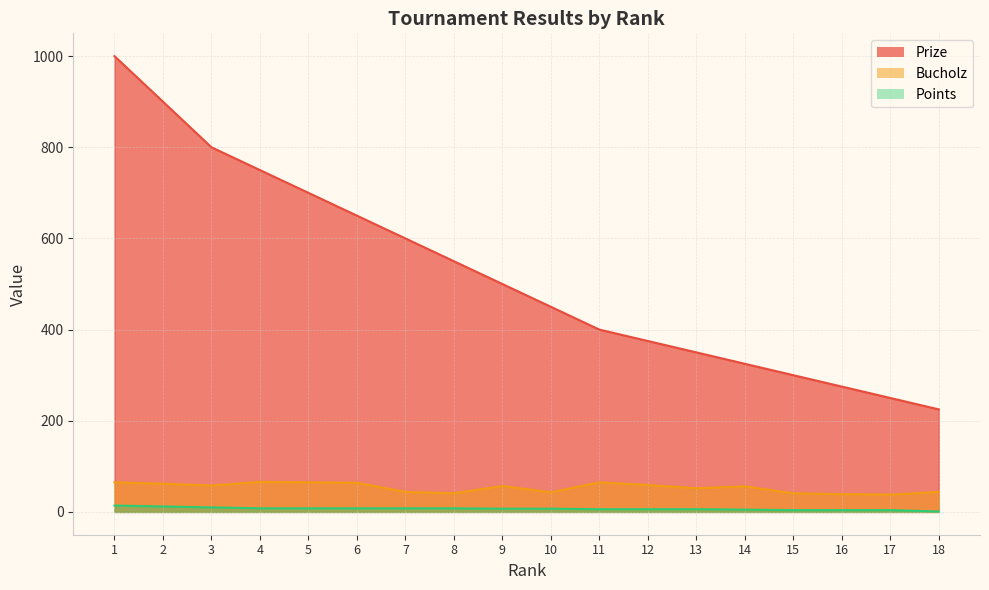

True or false: Prize and Points cross at least once.

False